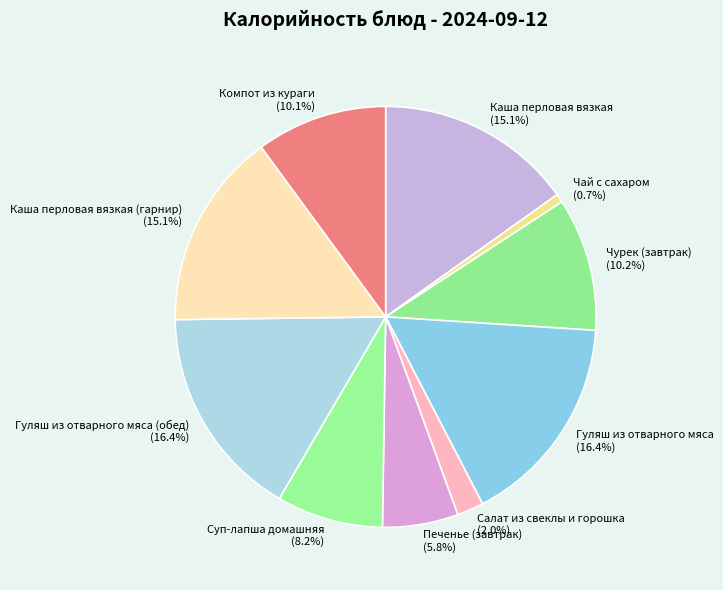

To the nearest percent, what is the difference between the largest and smallest slice percentages?

16%